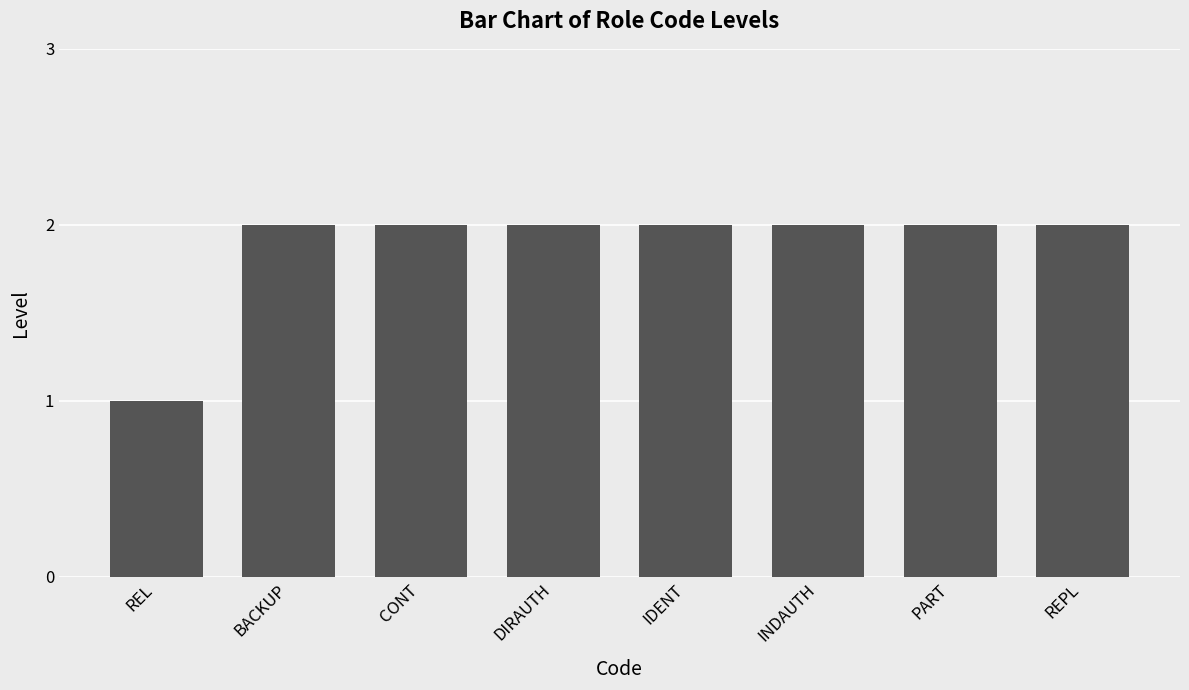

Count the values in the range 2 to 3.

7